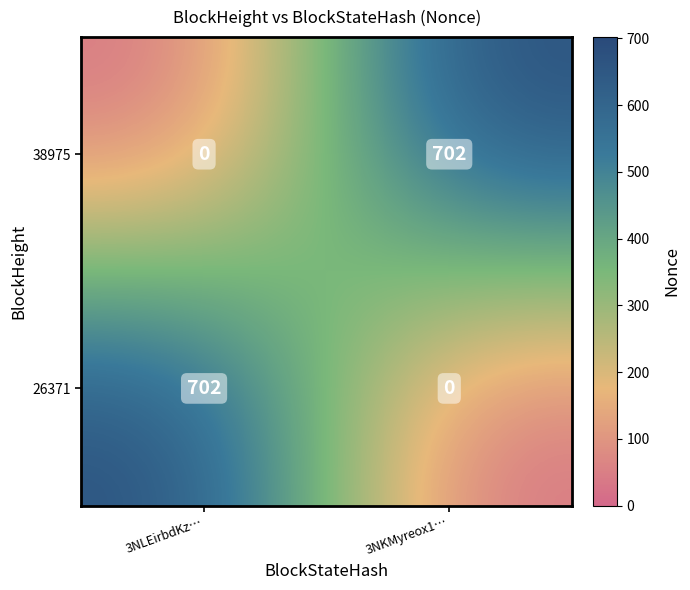

What is the average value of the 38975 series?

351